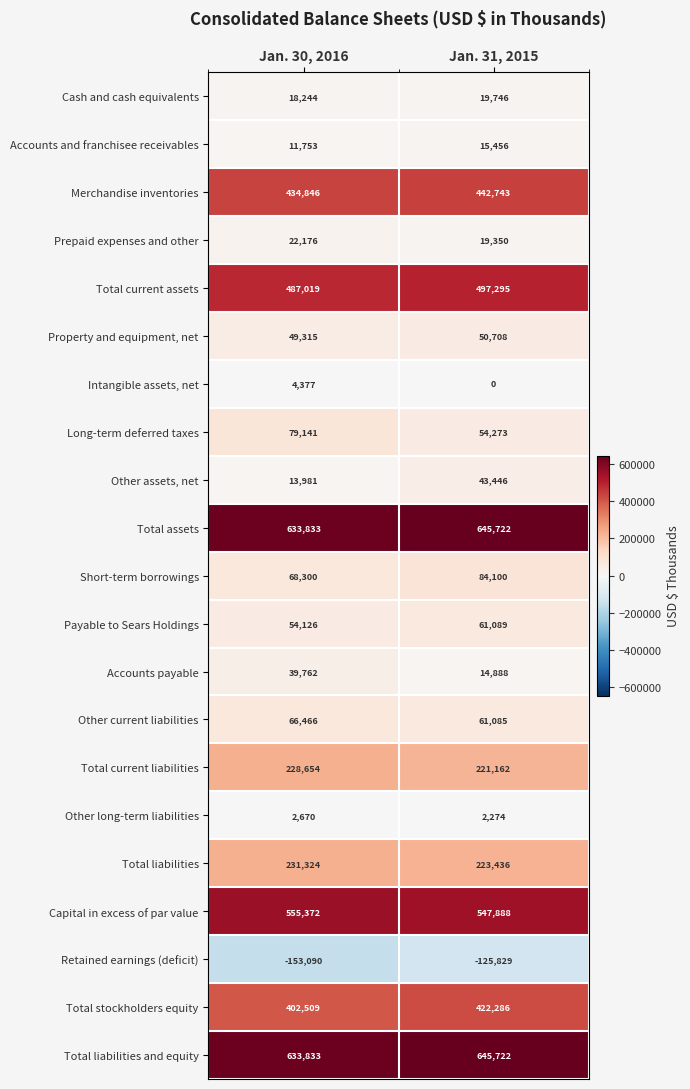

At how many categories does at least one series exceed 461261?

2